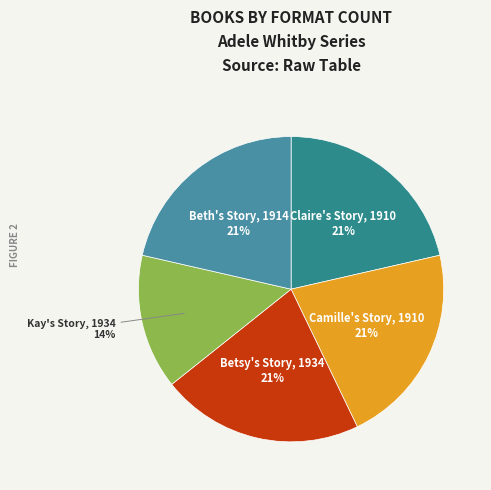

Is the sum of Beth's Story, 1914 and Kay's Story, 1934 greater than half?

No